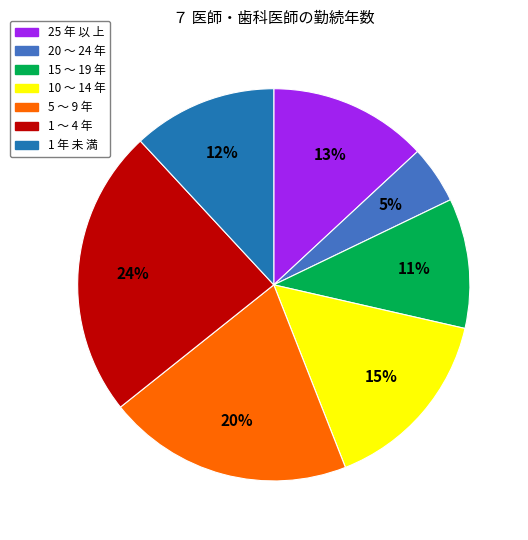

Does any single category account for the majority?

No